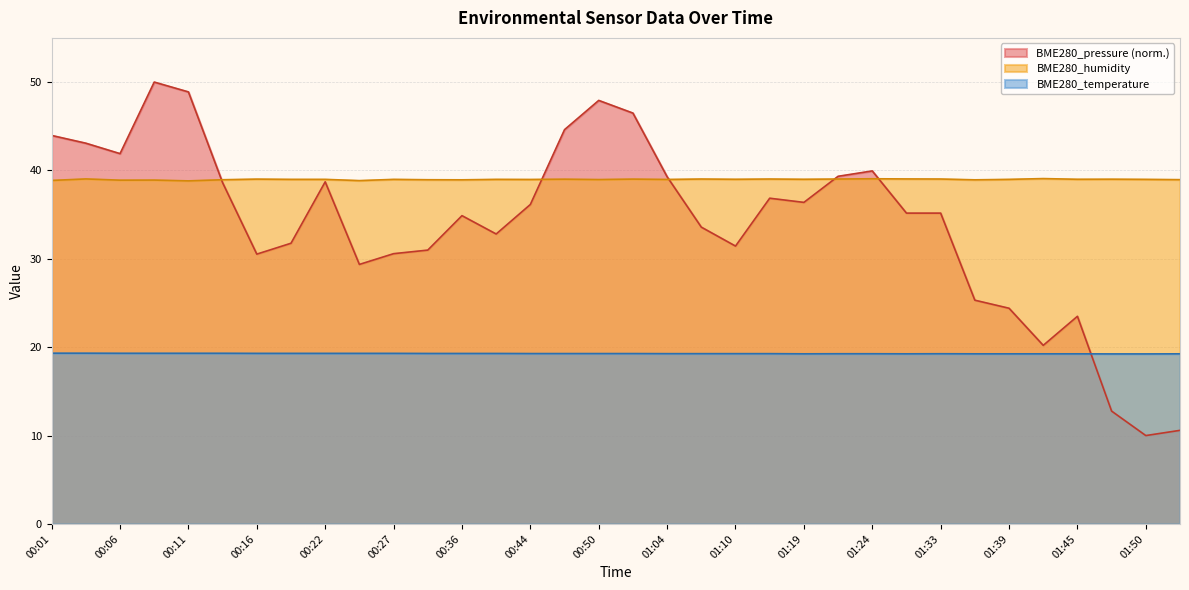

What is the smallest value displayed?

10.0